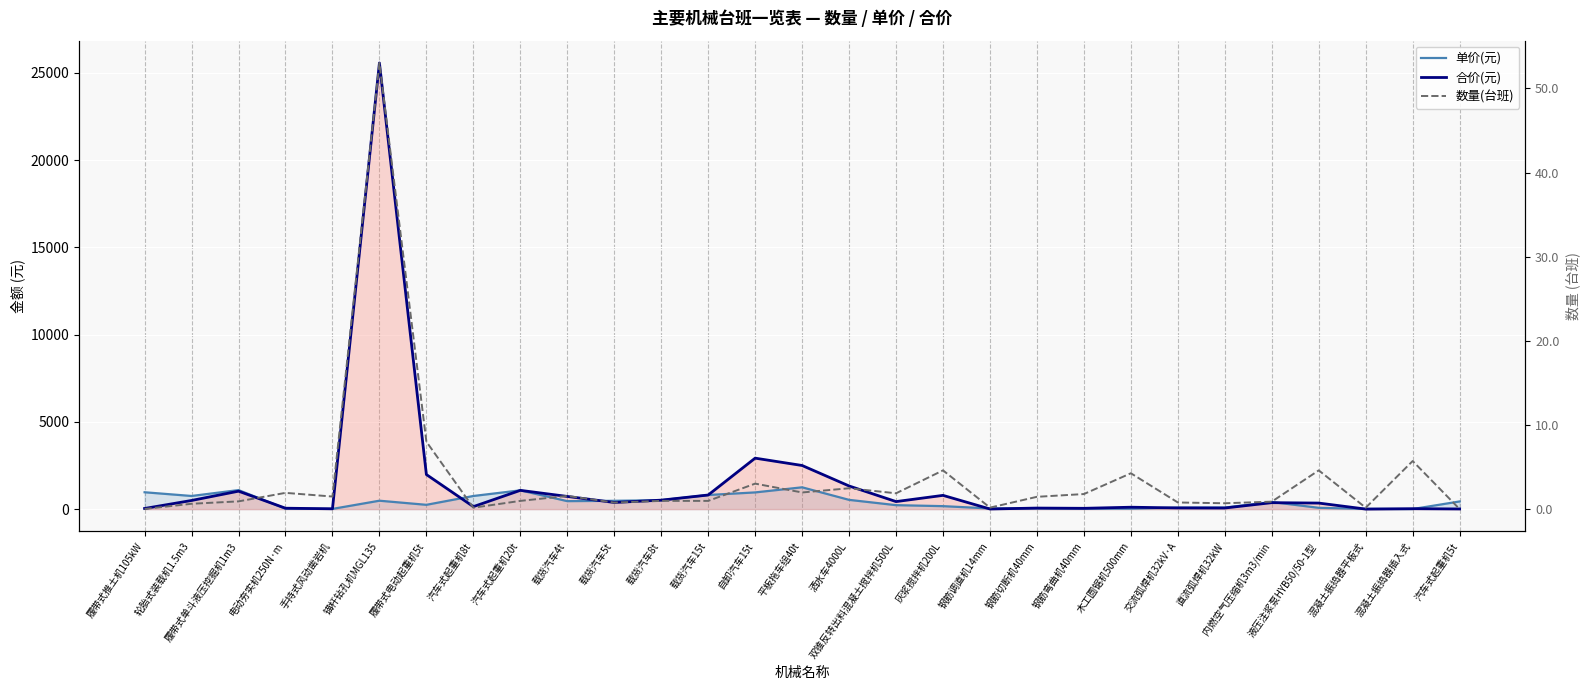

True or false: 单价(元) has a value of 111.2 at 载货汽车8t.

False